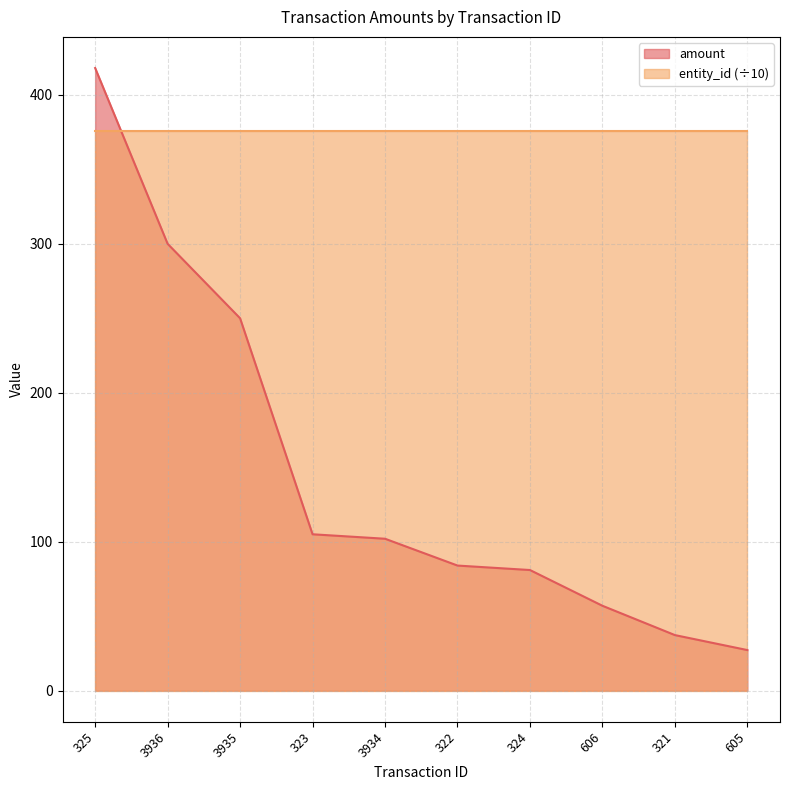

The chart shows a value of 250.0 at 3935. True or false?

True